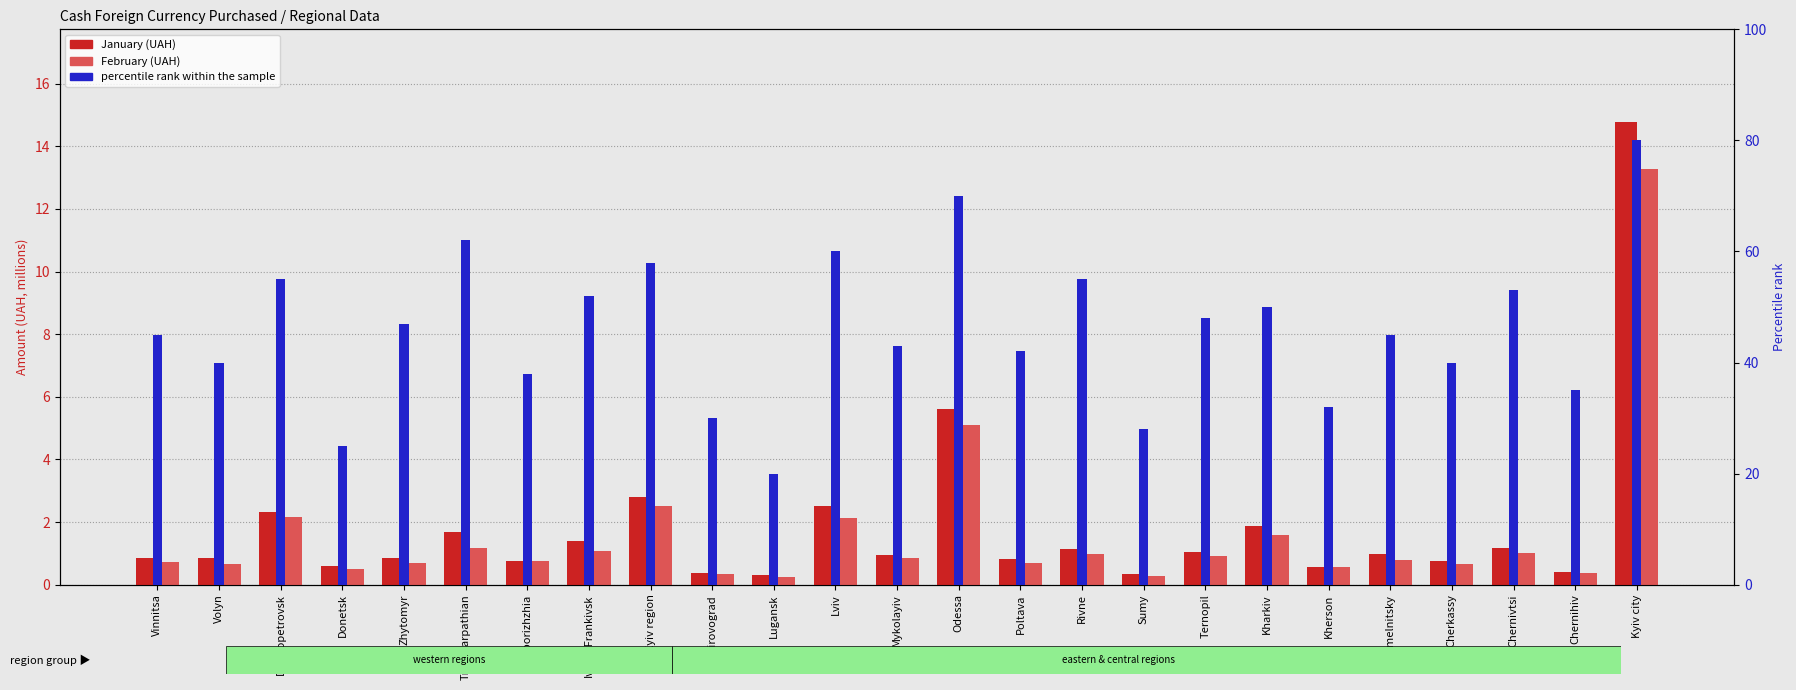

Which series has the widest spread of values?

percentile rank within the sample